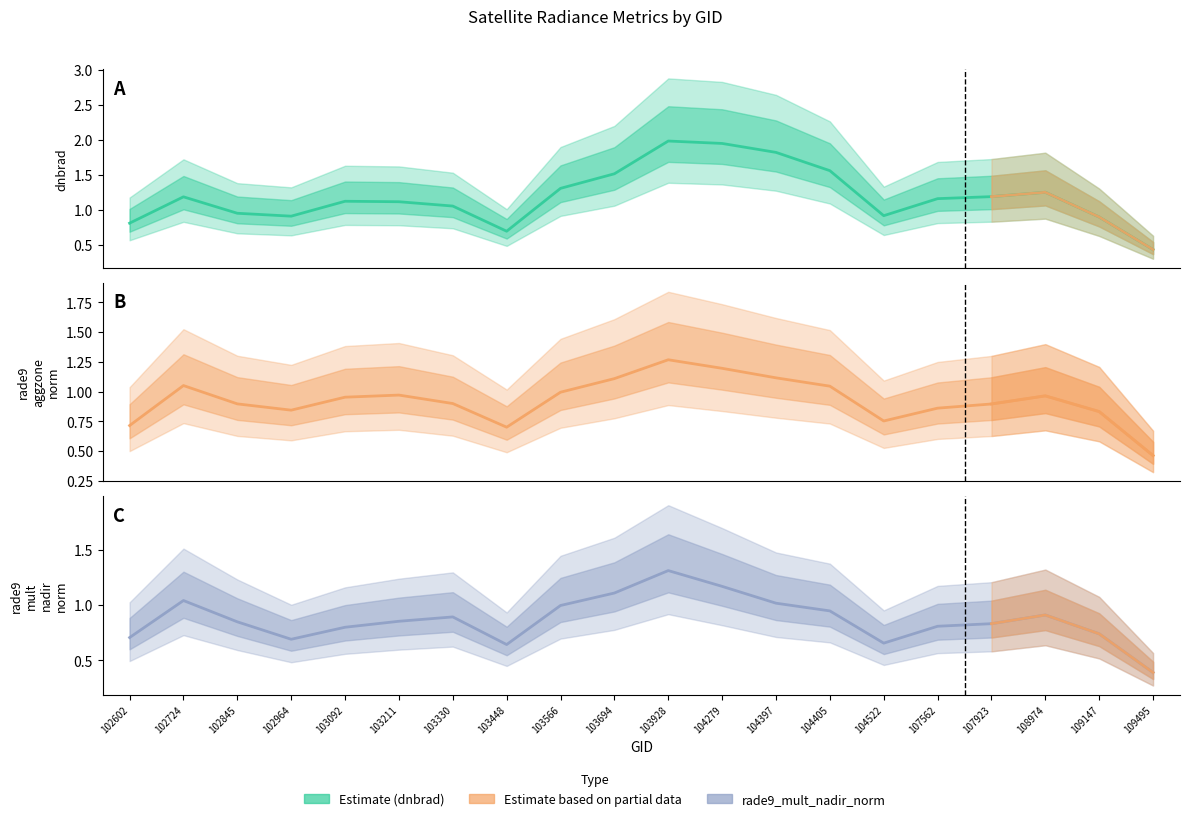

Does the chart display data point markers on the line(s)?

No